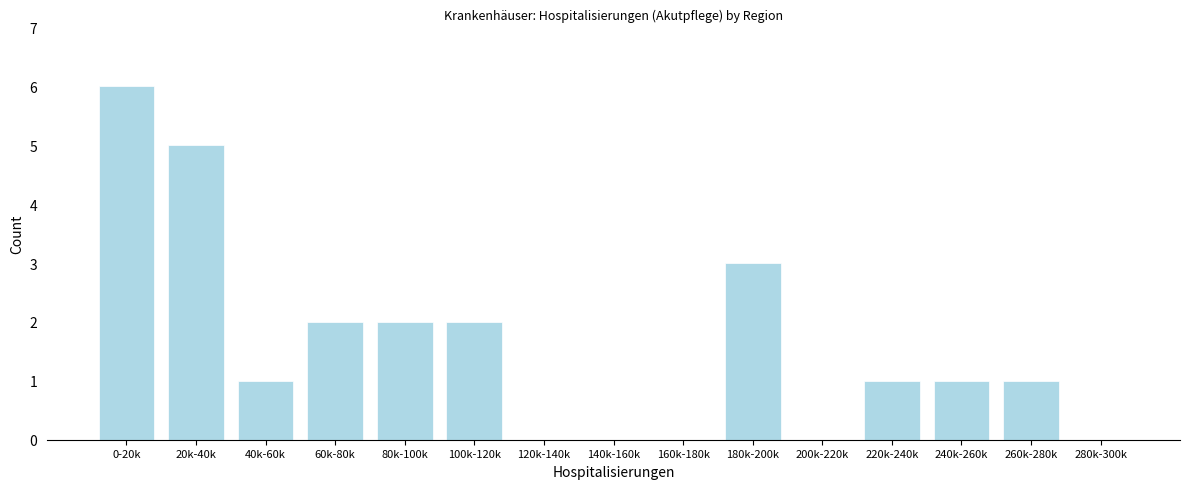

Reading left to right, list all the values displayed in this chart.

0-20k=6	20k-40k=5	40k-60k=1	60k-80k=2	80k-100k=2	100k-120k=2	120k-140k=0	140k-160k=0	160k-180k=0	180k-200k=3	200k-220k=0	220k-240k=1	240k-260k=1	260k-280k=1	280k-300k=0